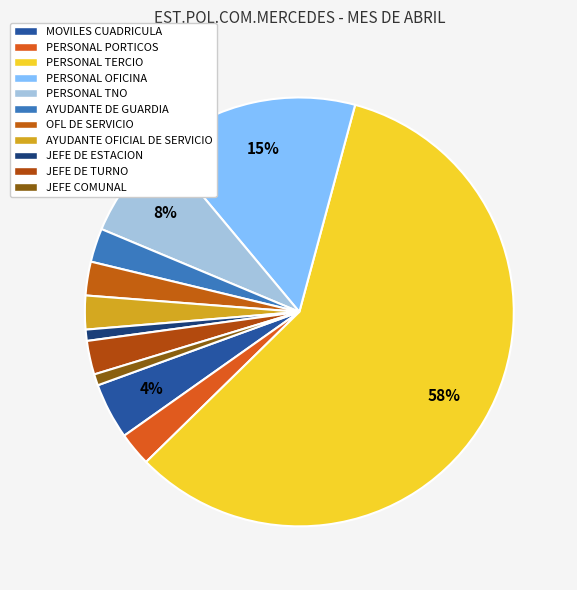

Is it true that AYUDANTE DE GUARDIA is 11% of the pie?

False